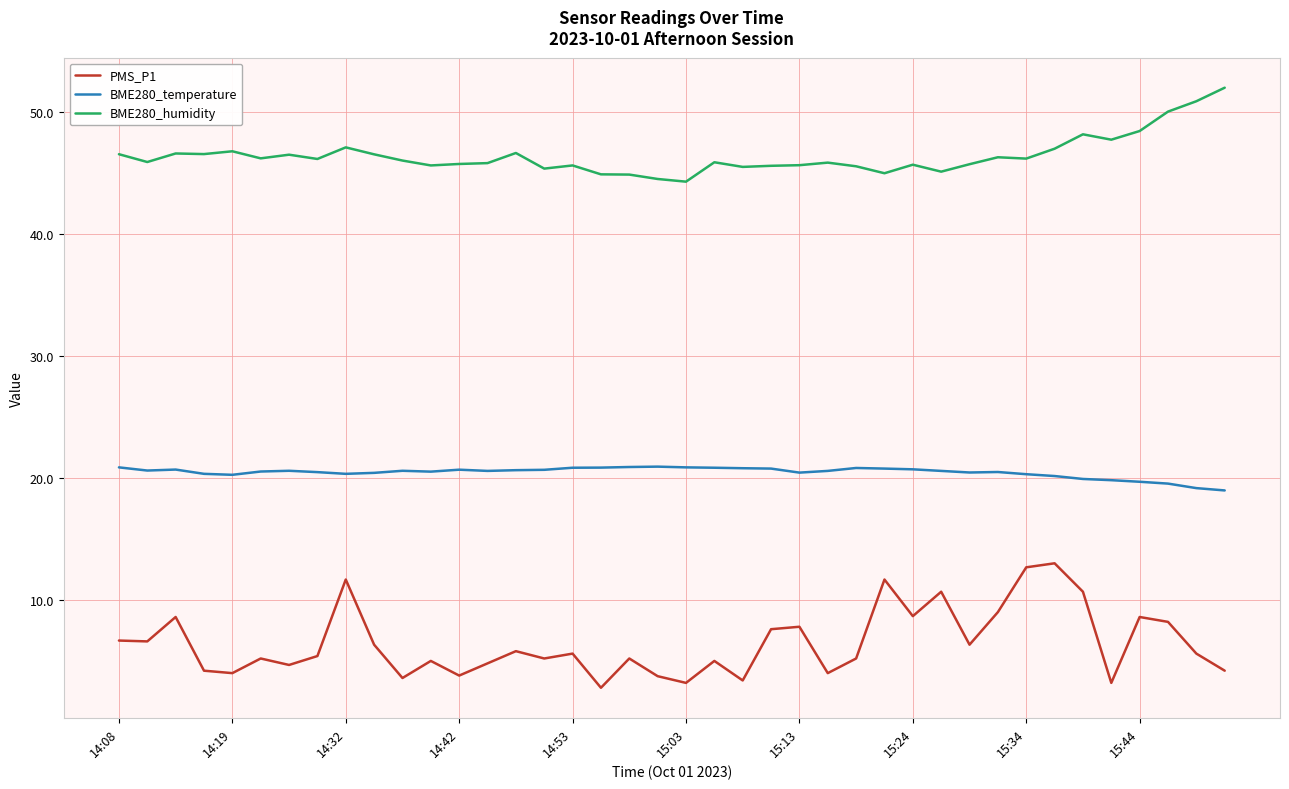

List the series in order of their overall mean, highest first.

BME280_humidity, BME280_temperature, PMS_P1